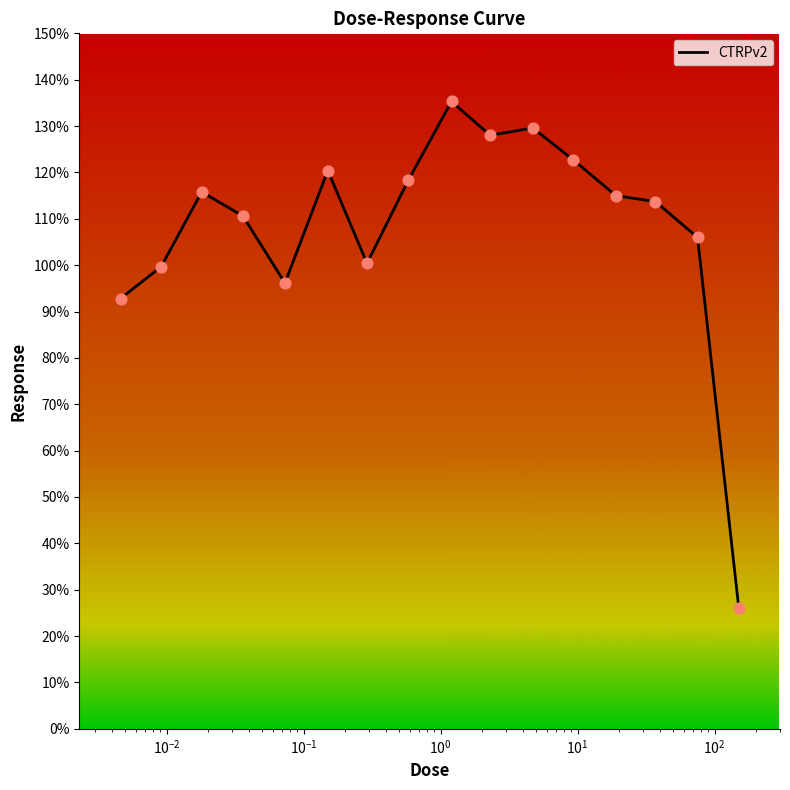

What is the maximum value shown in the chart?

135.3